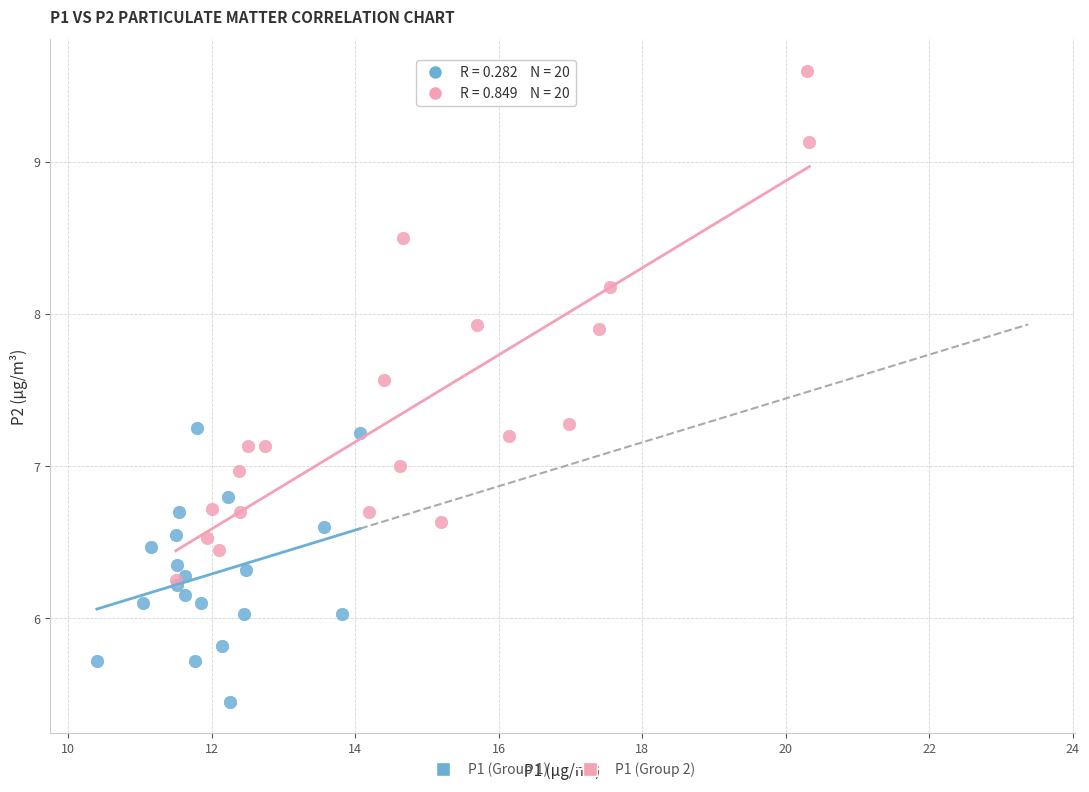

Which series reaches the minimum Y coordinate?

P1 (Group 1)